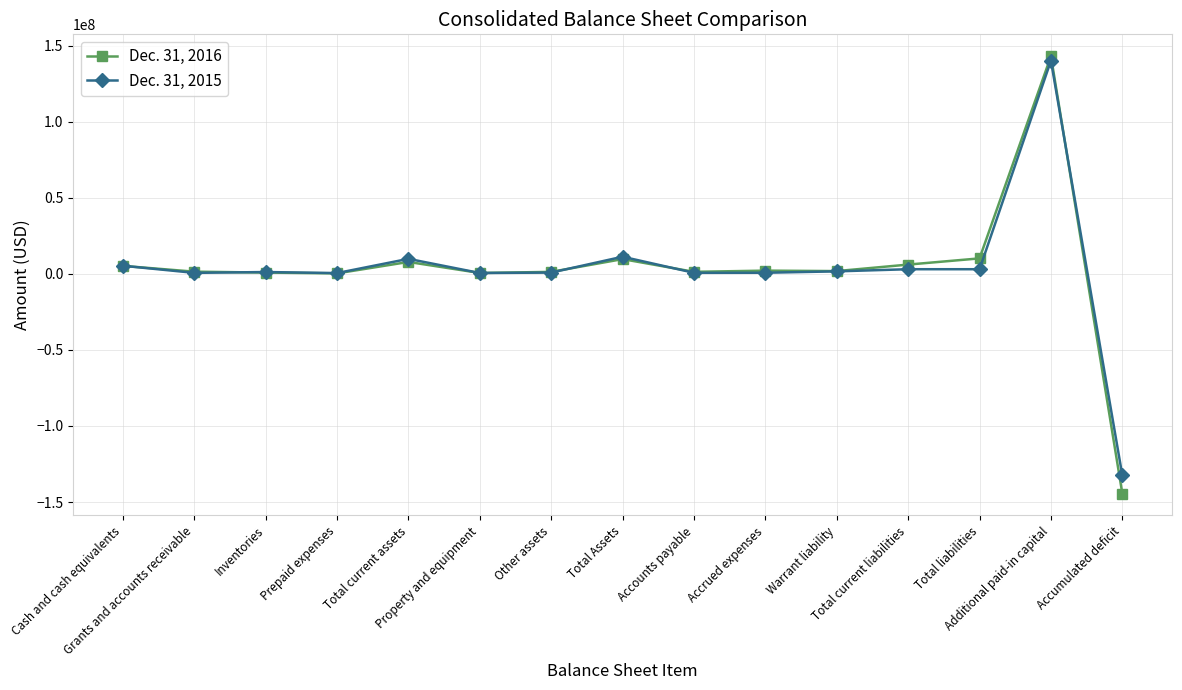

What is the maximum value shown in the chart?

143066477